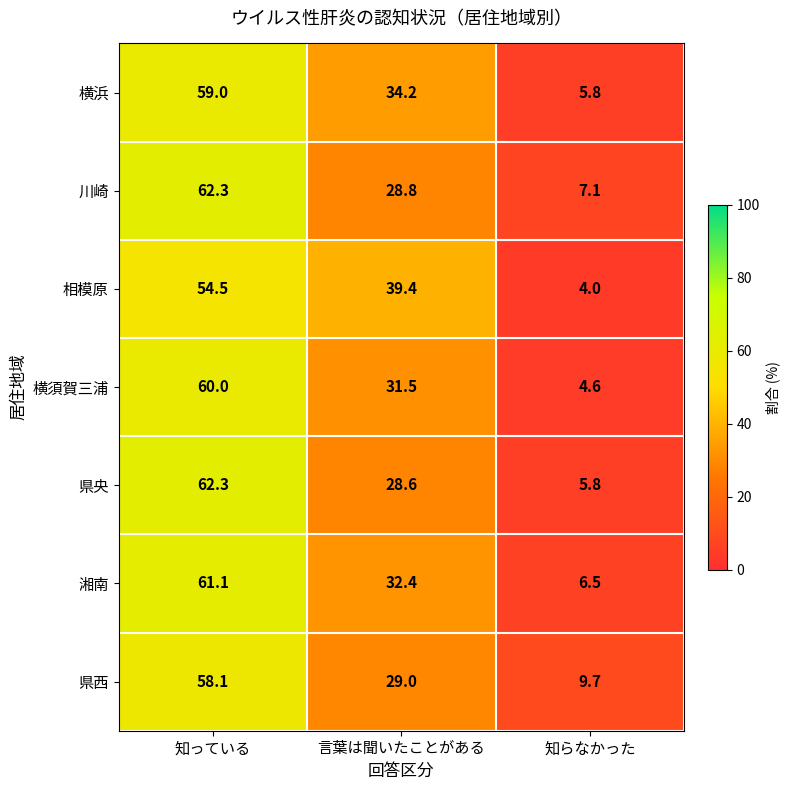

Which label corresponds to the smallest value in the chart?

知らなかった